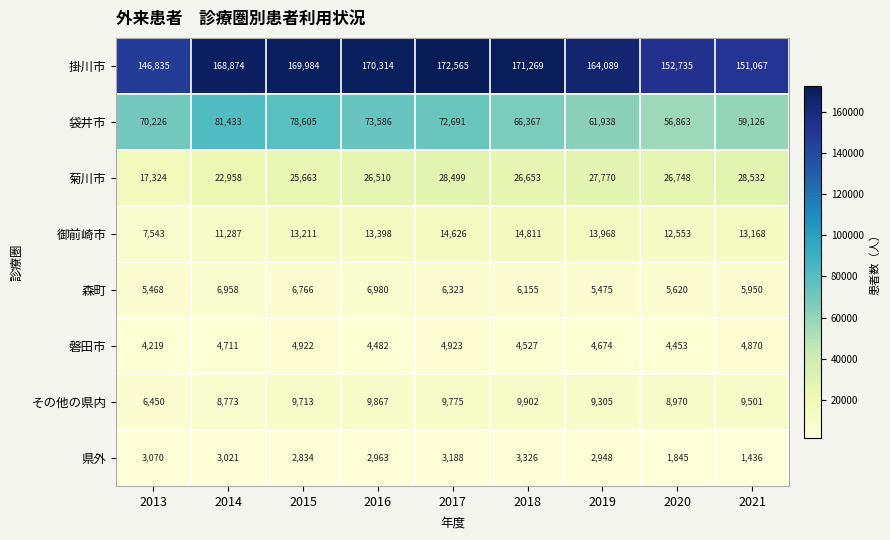

List the labels in order of 御前崎市 value, smallest first.

2013, 2014, 2020, 2021, 2015, 2016, 2019, 2017, 2018